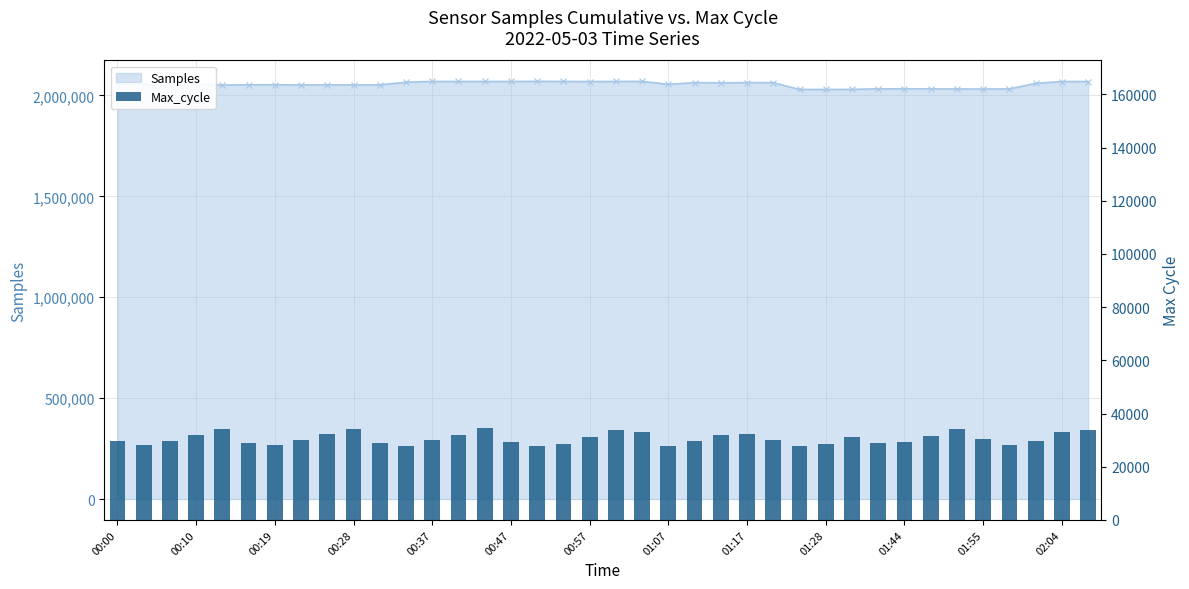

At which category does the chart reach its minimum across all series?

01:55